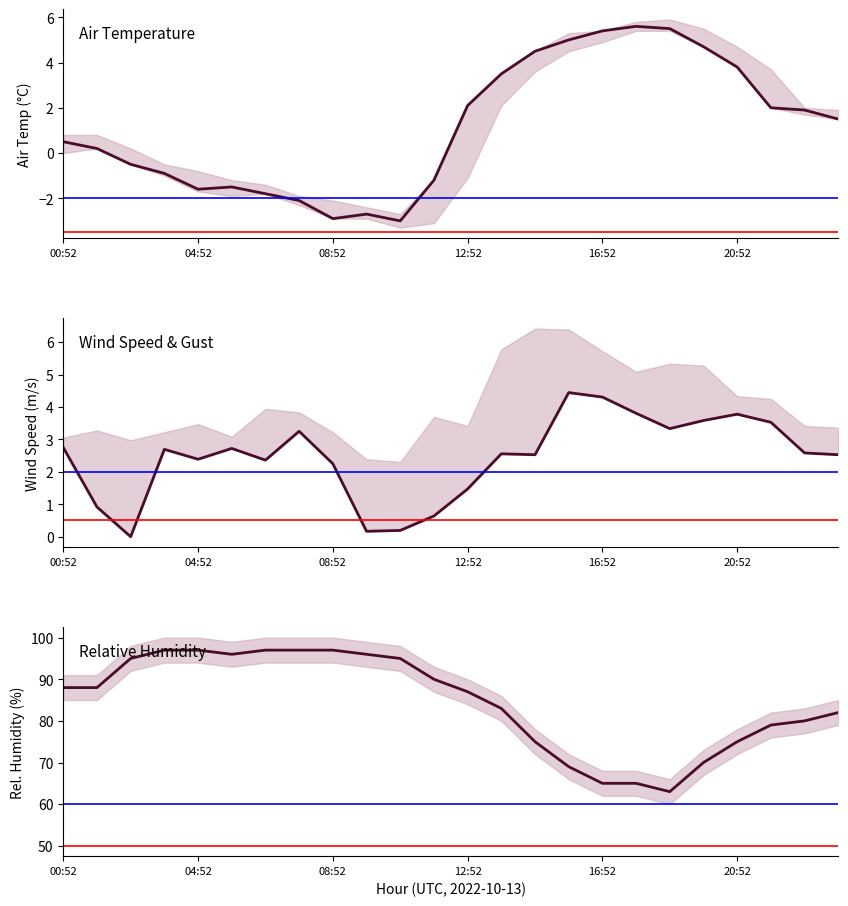

What is the greatest value displayed?

97.0